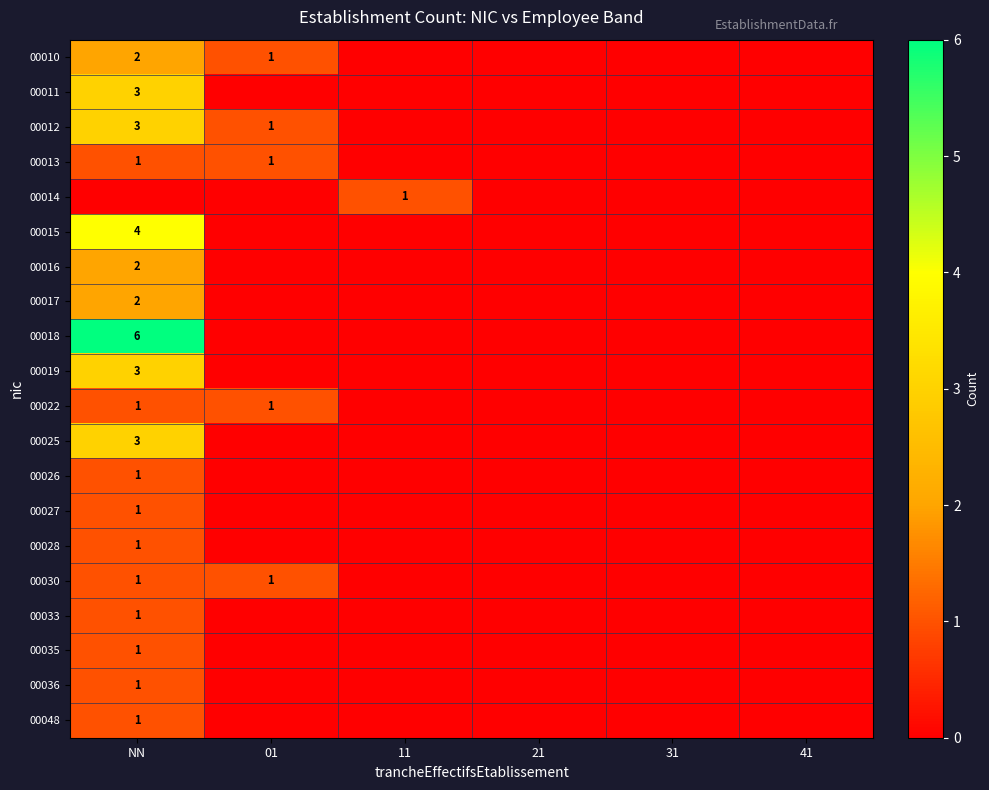

What is the highest value of the 00011 series?

3